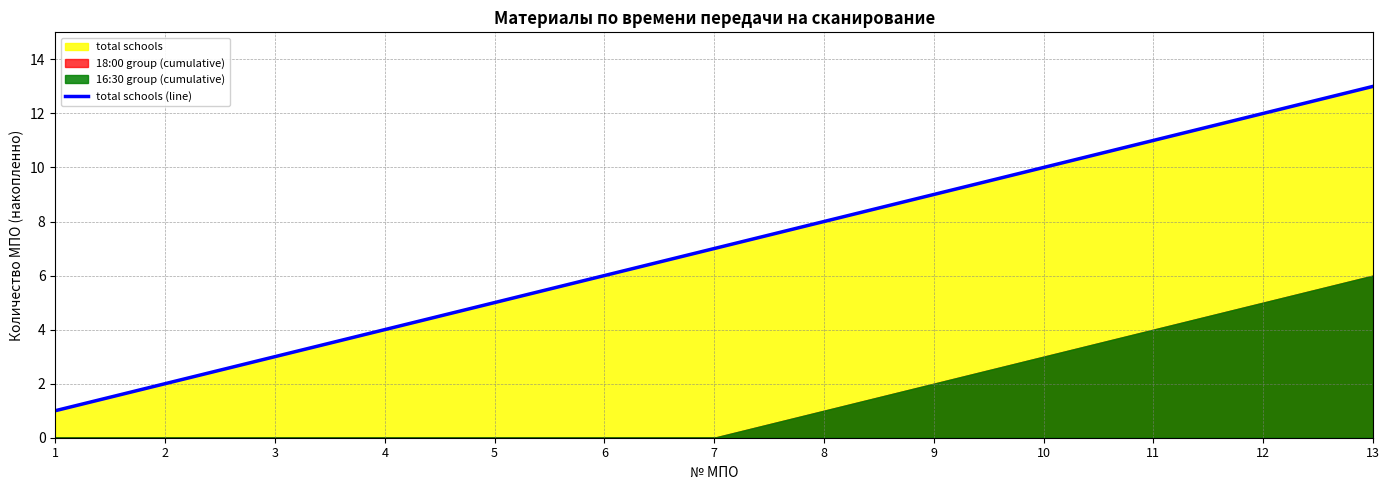

List the labels in order of value, largest first.

13, 12, 11, 10, 9, 8, 7, 6, 5, 4, 3, 2, 1